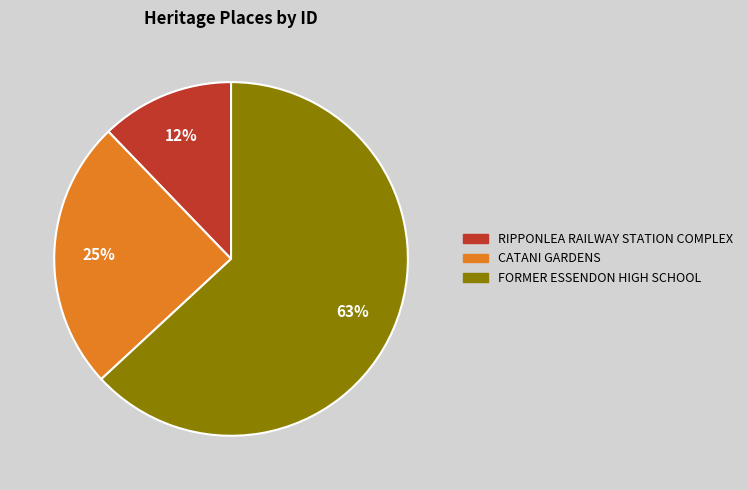

Rank the categories by value from lowest to highest.

RIPPONLEA RAILWAY STATION COMPLEX, CATANI GARDENS, FORMER ESSENDON HIGH SCHOOL